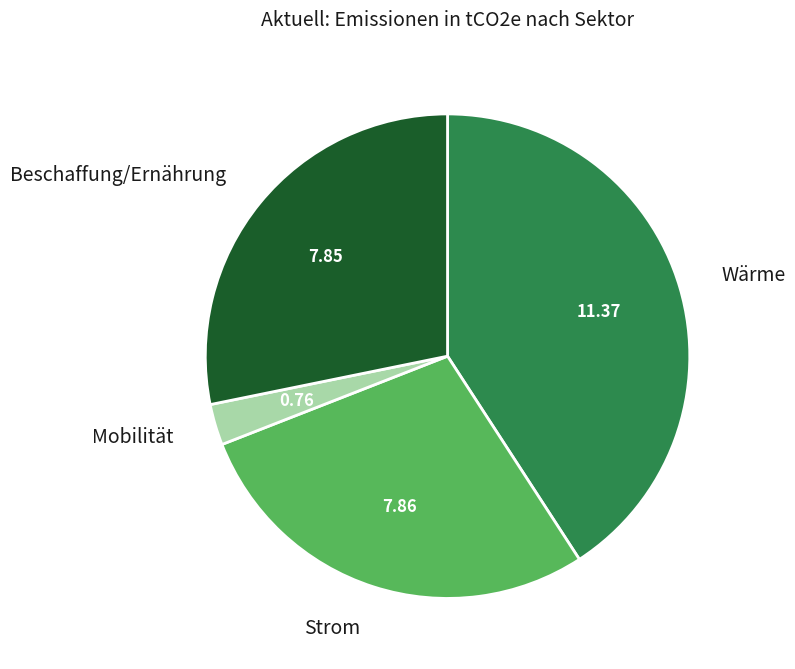

Is it true that Strom is 37% of the pie?

False